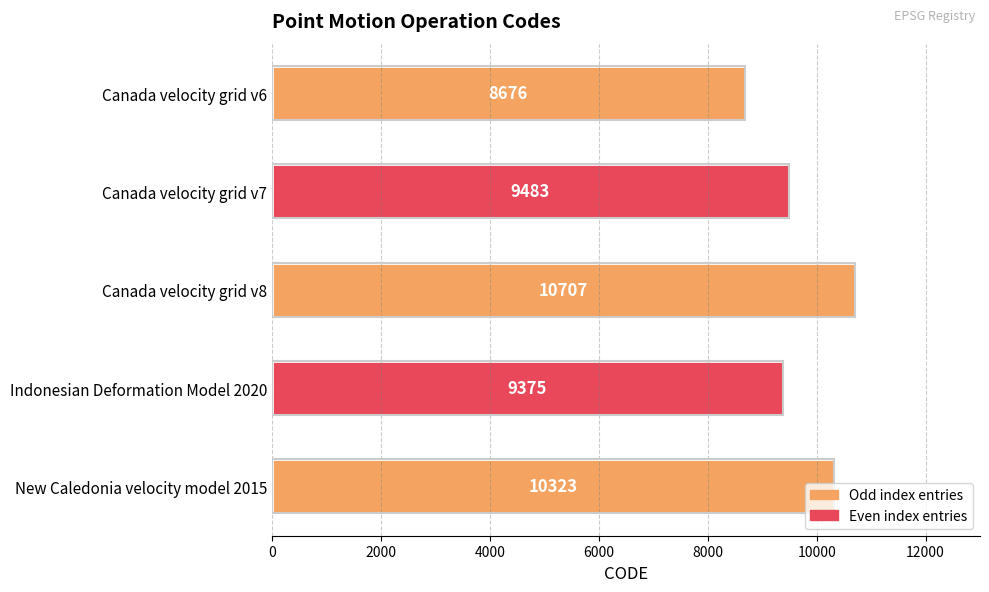

Which category has the lowest value across all series?

Canada velocity grid v6